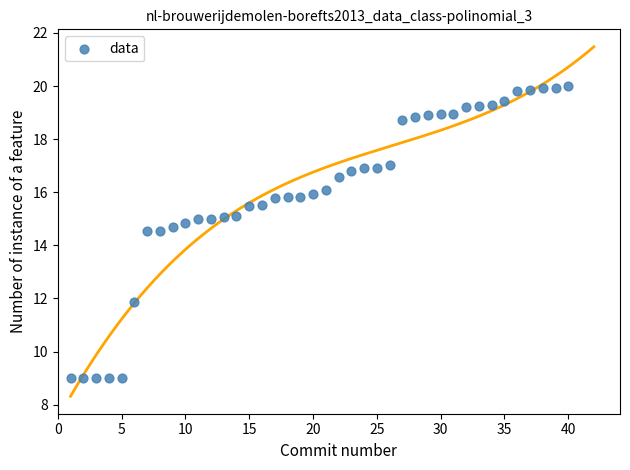

What is the range of X values (max minus min)?

39.0